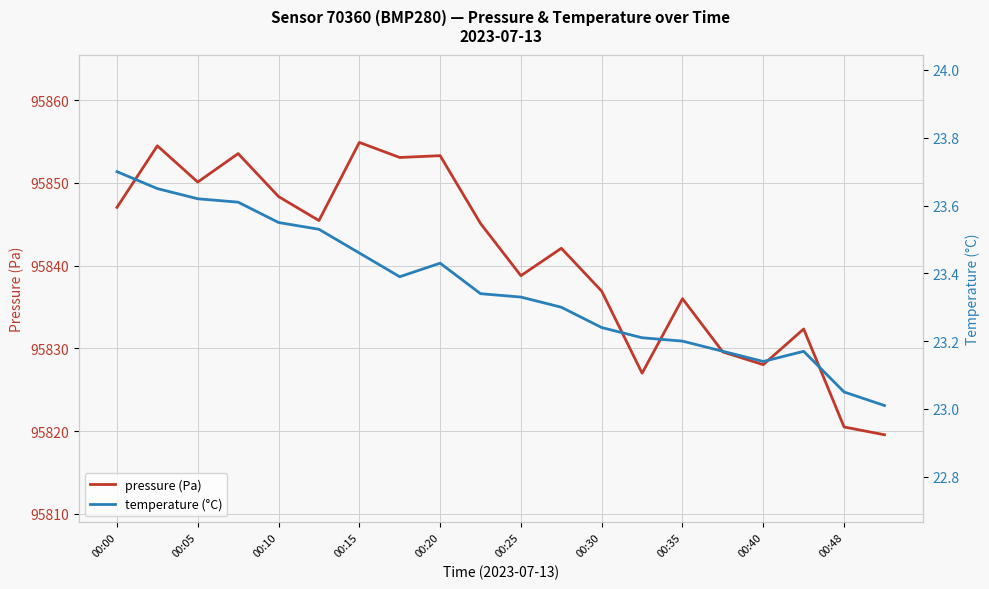

Which series has the widest spread of values?

pressure (Pa)